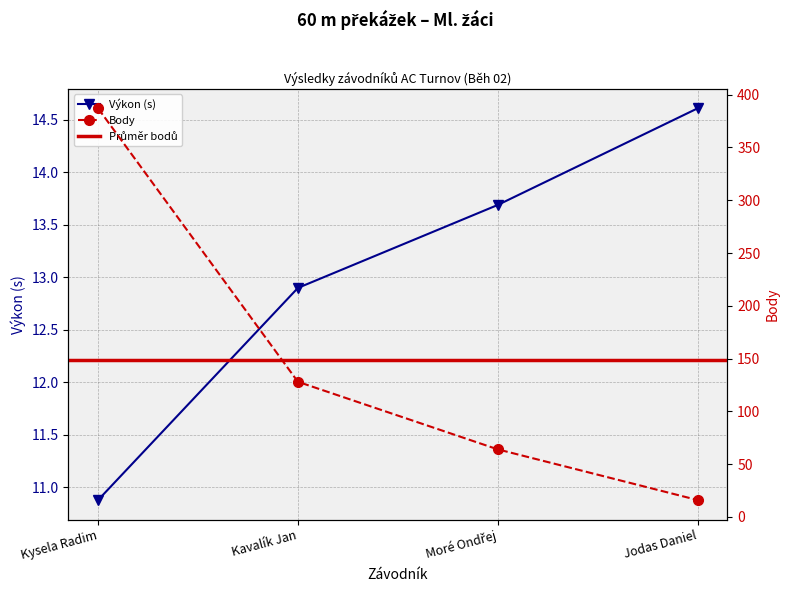

Is the value of Body at Jodas Daniel greater than the value of Výkon at Jodas Daniel?

Yes